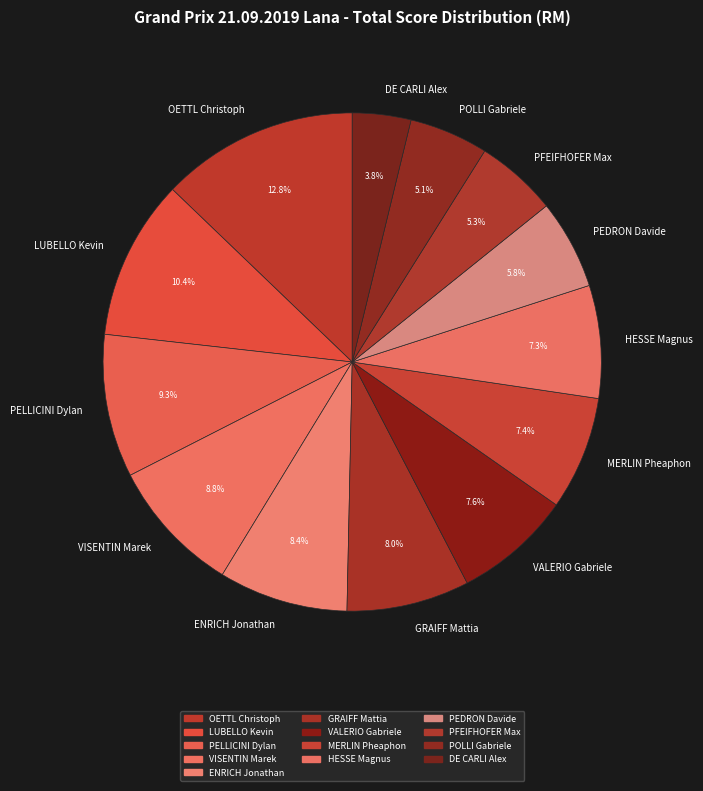

Does PELLICINI Dylan account for over 50% of the chart?

No